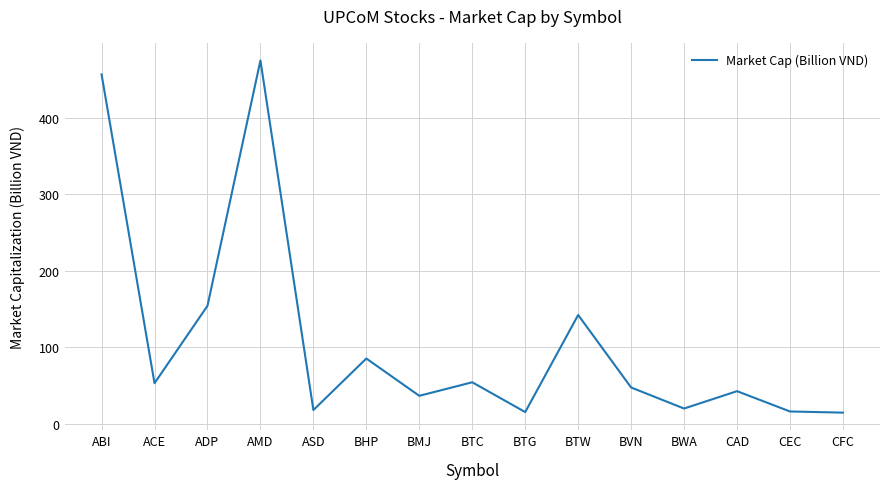

Approximately how many times larger is the value at BTW compared to CEC?

8.8